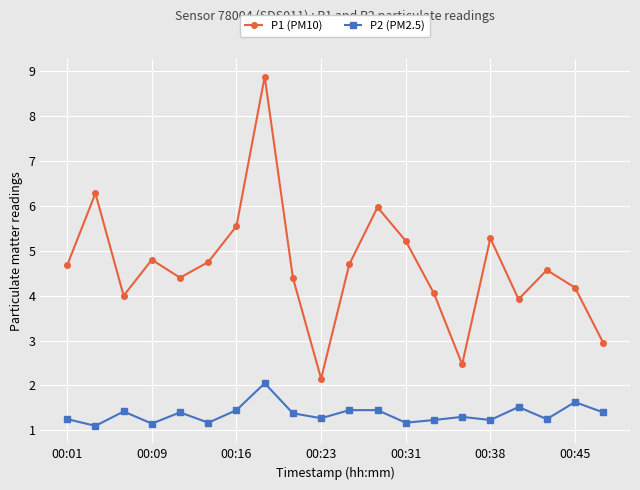

List the series in order of their overall mean, lowest first.

P2 (PM2.5), P1 (PM10)